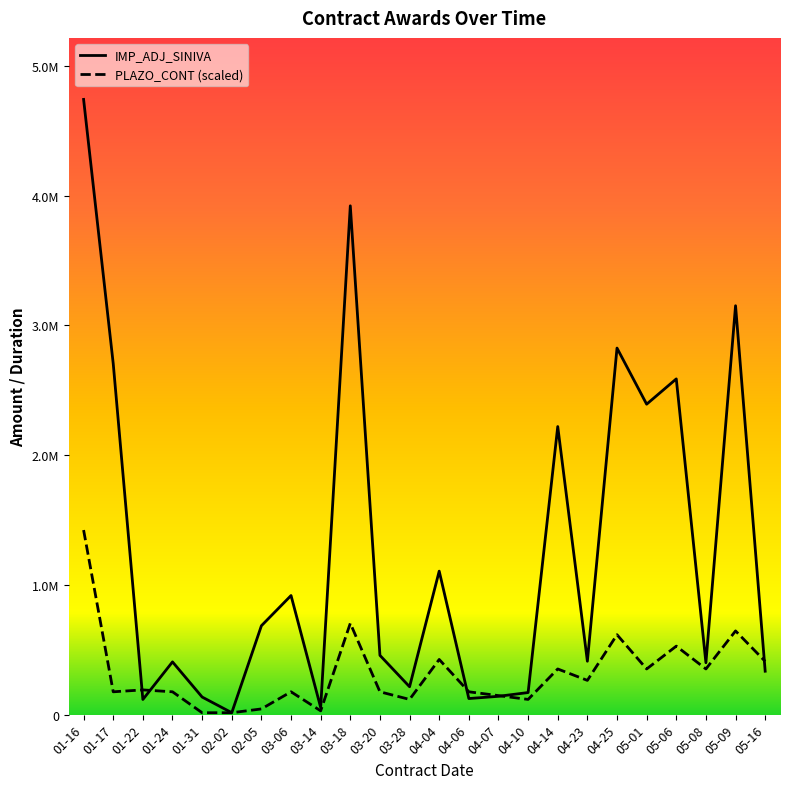

At which label does IMP_ADJ_SINIVA reach its peak?

01-16